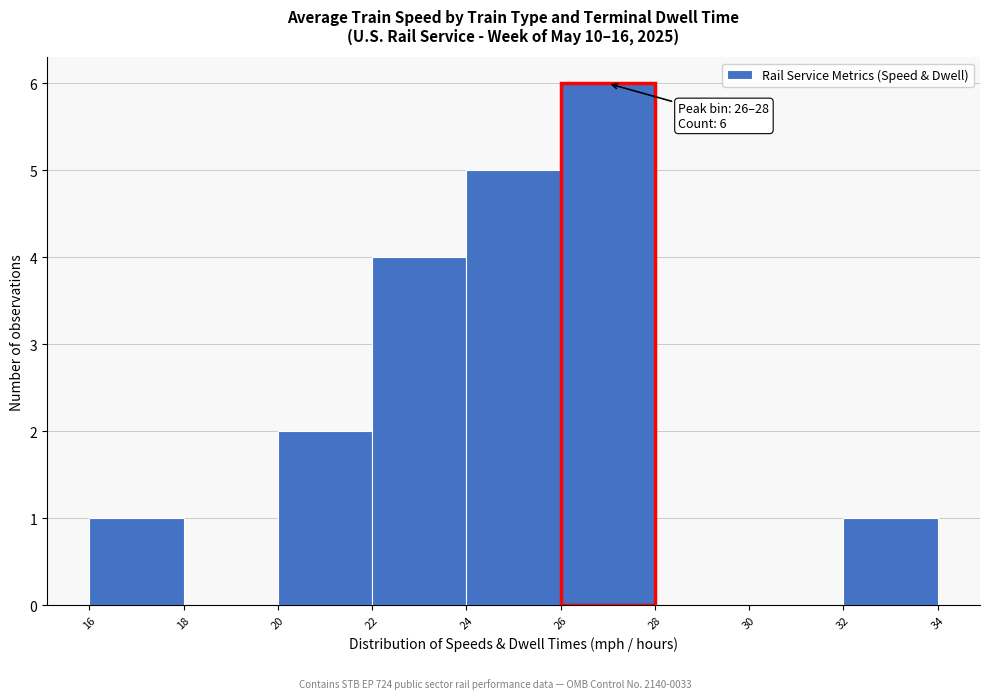

Which range on the x-axis has the tallest bar?

26 to 28